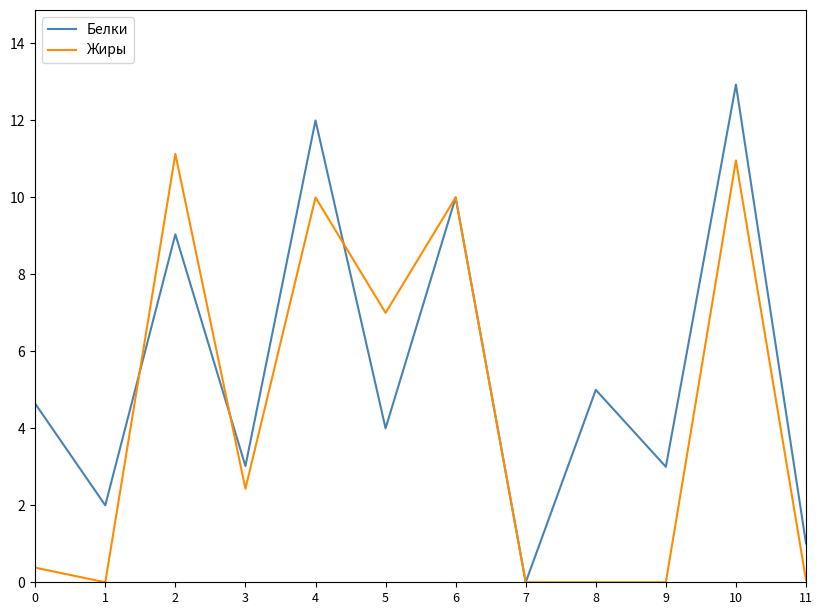

Reading right to left, transcribe all the data shown in this chart.

Белки: 11=1.0	10=12.9	9=3.0	8=5.0	7=0.0	6=10.0	5=4.0	4=12.0	3=3.0	2=9.0	1=2.0	0=4.6
Жиры: 11=0.1	10=11.0	9=0.0	8=0.0	7=0.0	6=10.0	5=7.0	4=10.0	3=2.4	2=11.1	1=0.0	0=0.4